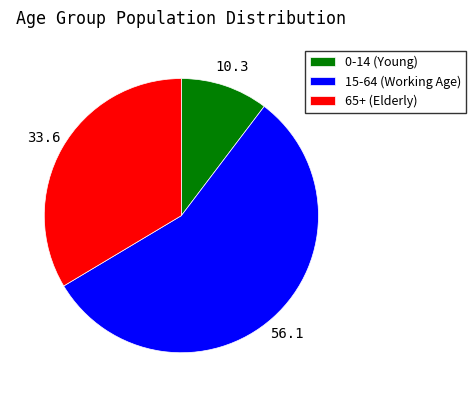

Which category accounts for the majority?

15-64 (Working Age)